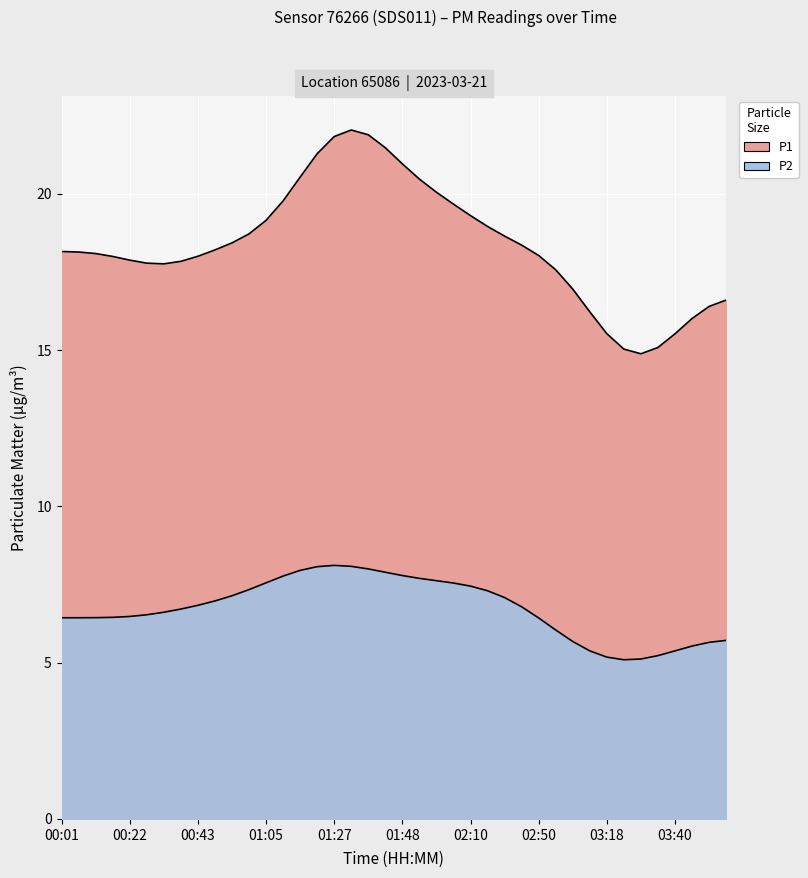

Between 02:44 and 03:46, which is larger?

02:44